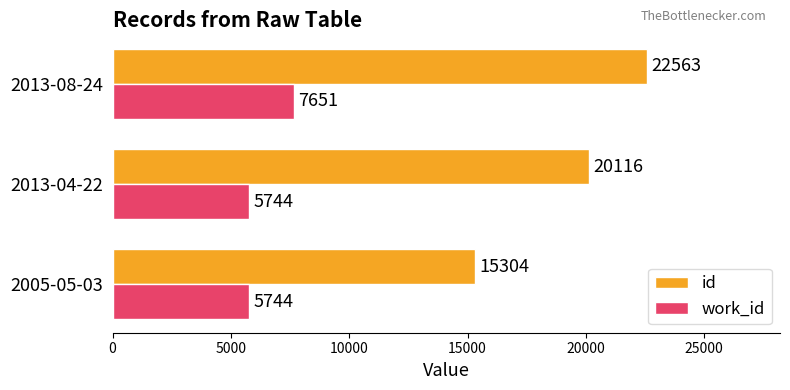

Which series has the largest total across all categories?

id